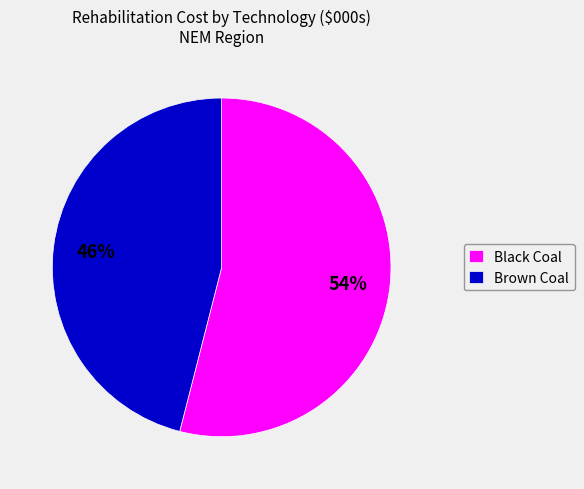

Which slice is the smallest?

Brown Coal